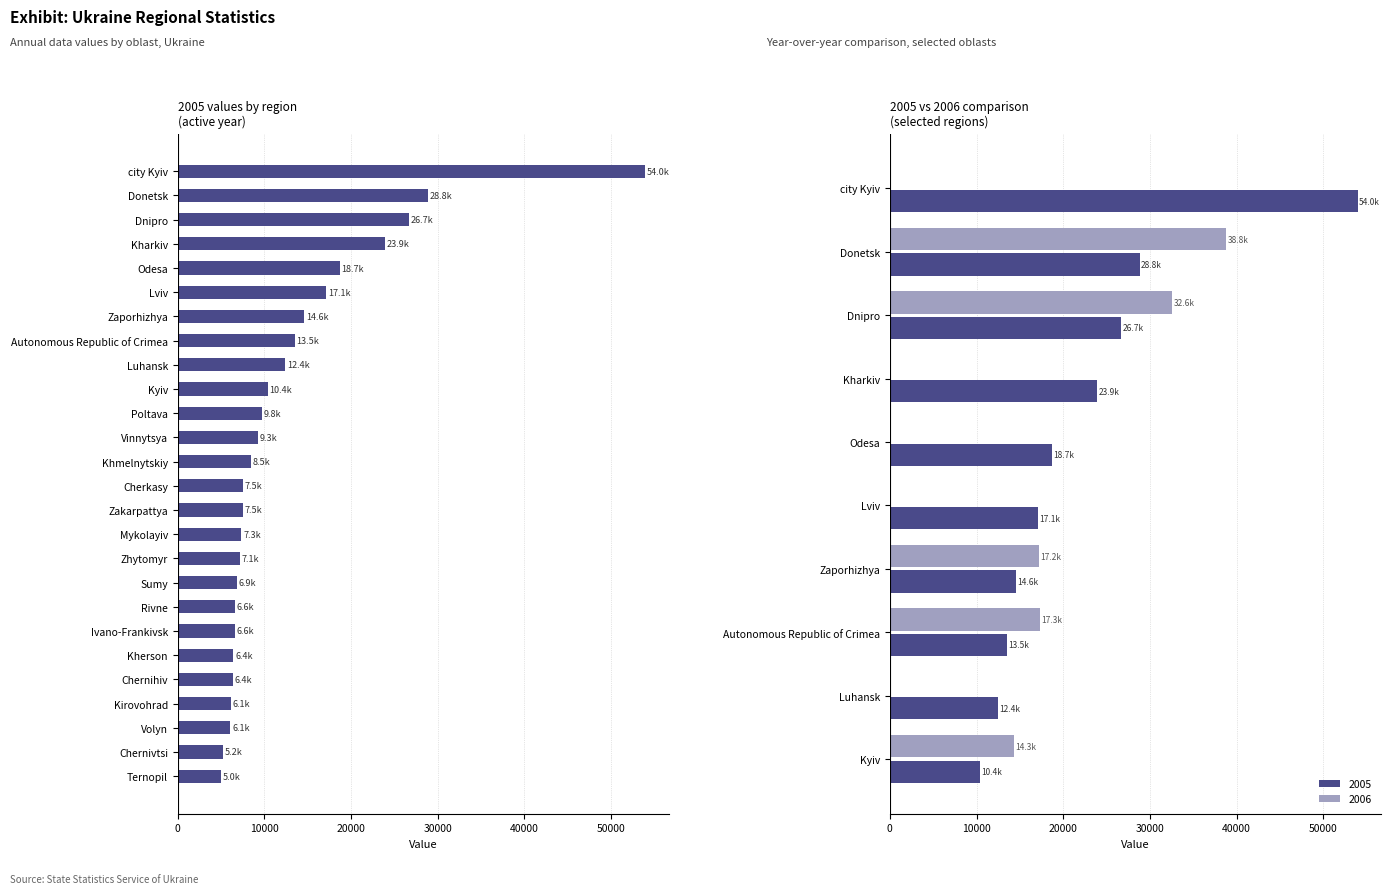

Where is 2006 nearest to the value 19413?

Autonomous Republic of Crimea